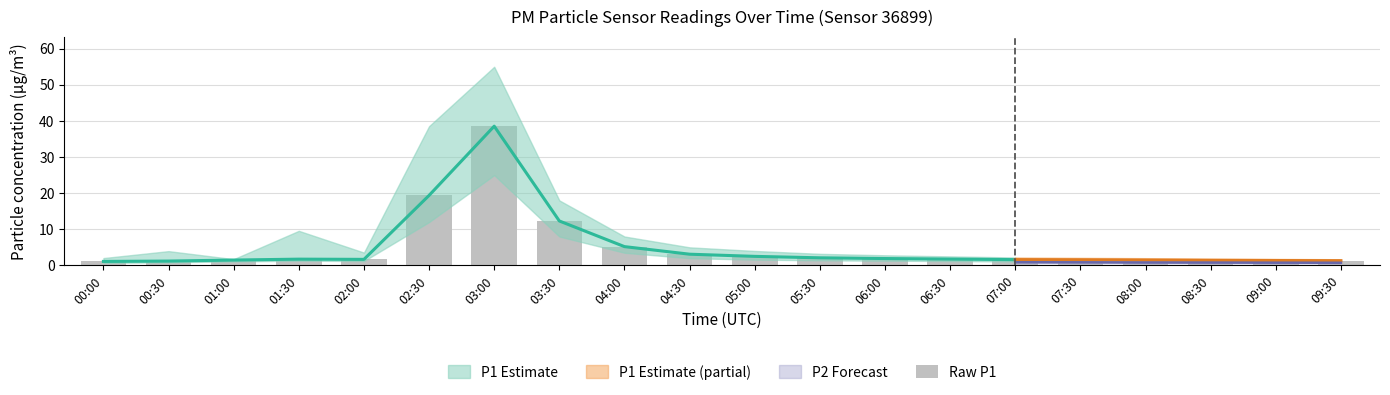

What is the label of the 2nd bar from the right?

09:00